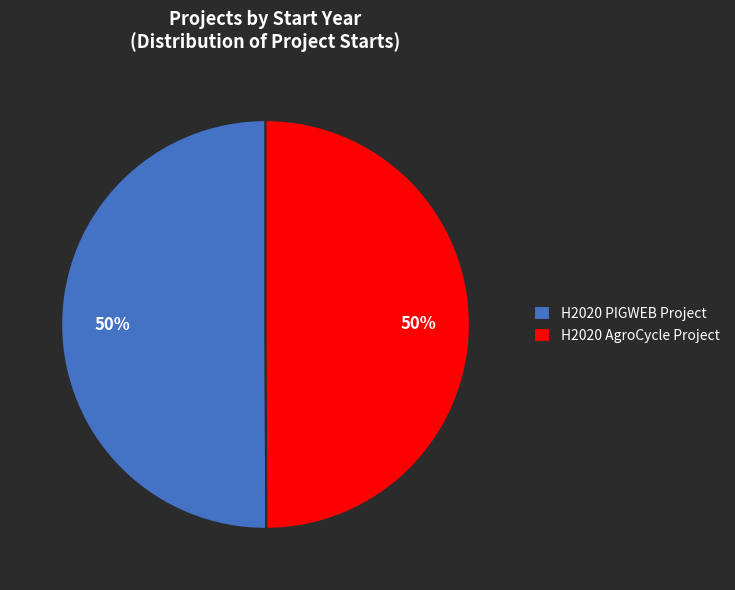

Is the sum of H2020 PIGWEB Project and H2020 AgroCycle Project greater than half?

Yes